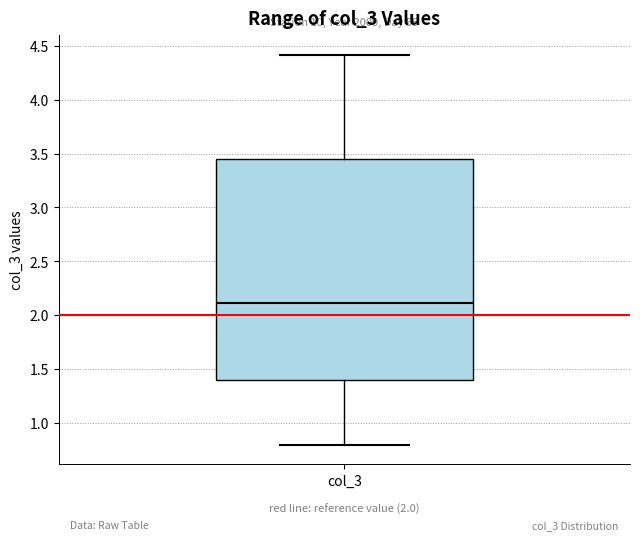

Transcribe this box plot: give where the median line is, the range the box spans, and where the two whiskers end, as read against the y-axis. The values are not printed on the chart, so give them approximately, as read against the axis.

median 2.10, box 1.40 to 3.45, whiskers 0.80 to 4.40